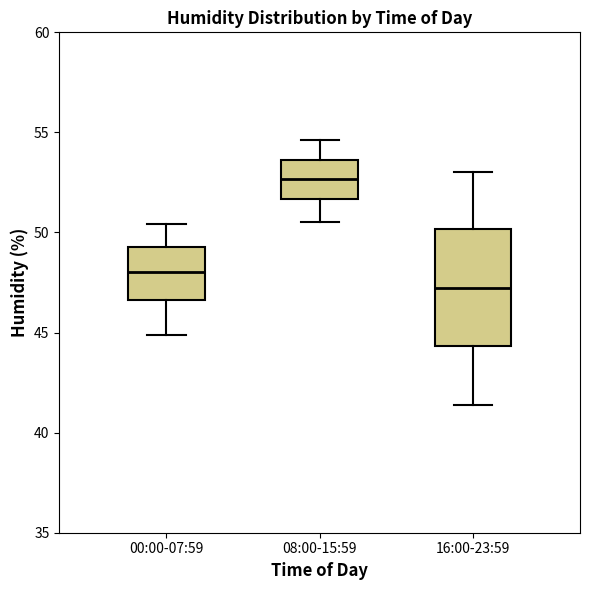

Which box is the tallest, from its lower edge to its upper edge?

16:00-23:59